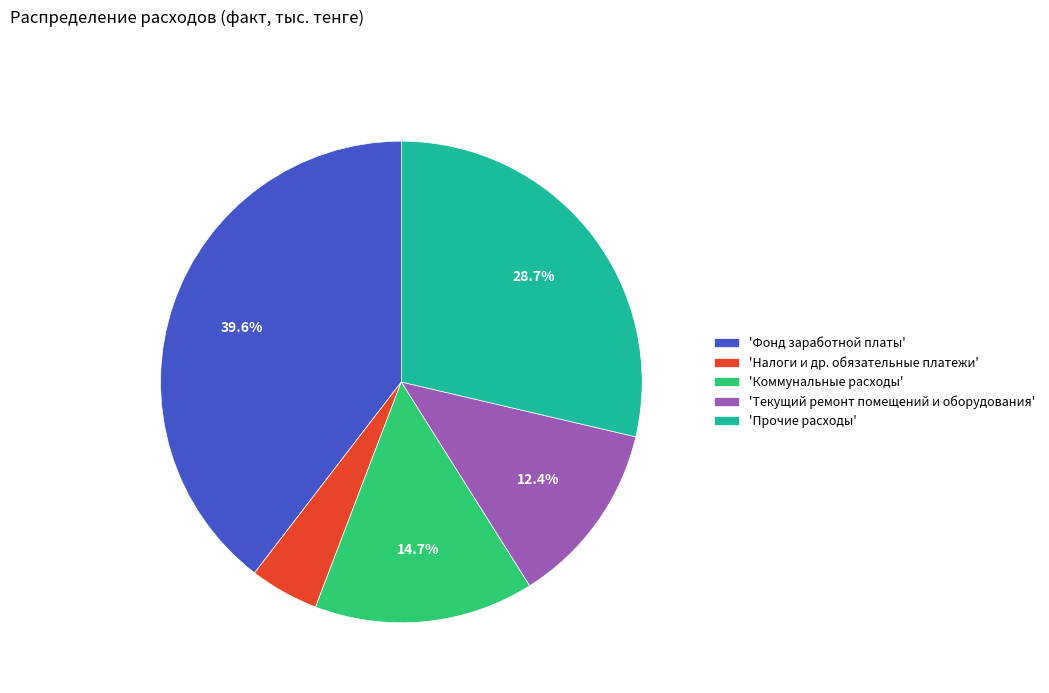

To the nearest percent, what is the difference between the largest and smallest slice percentages?

35%